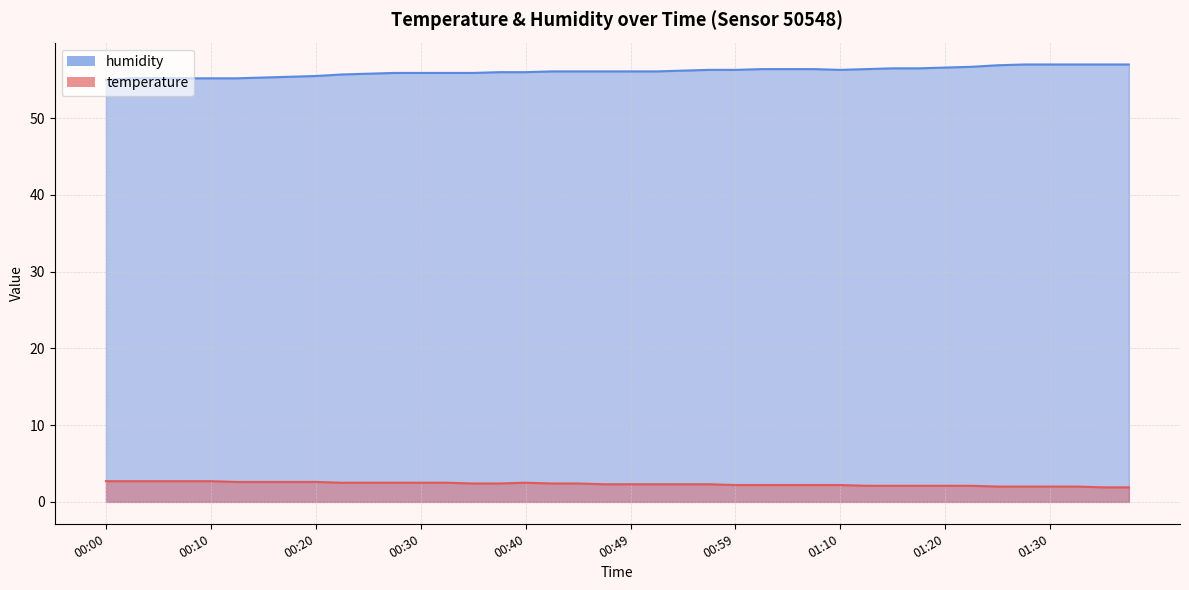

How many lines are shown in the chart?

2